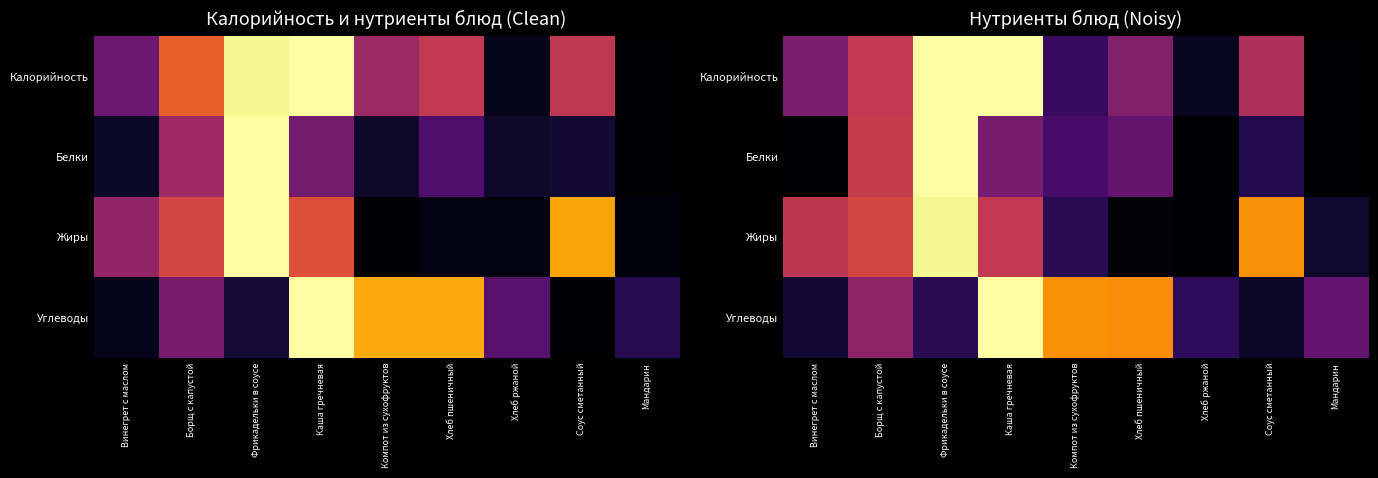

Which category has the lowest value in the Углеводы series?

Соус сметанный